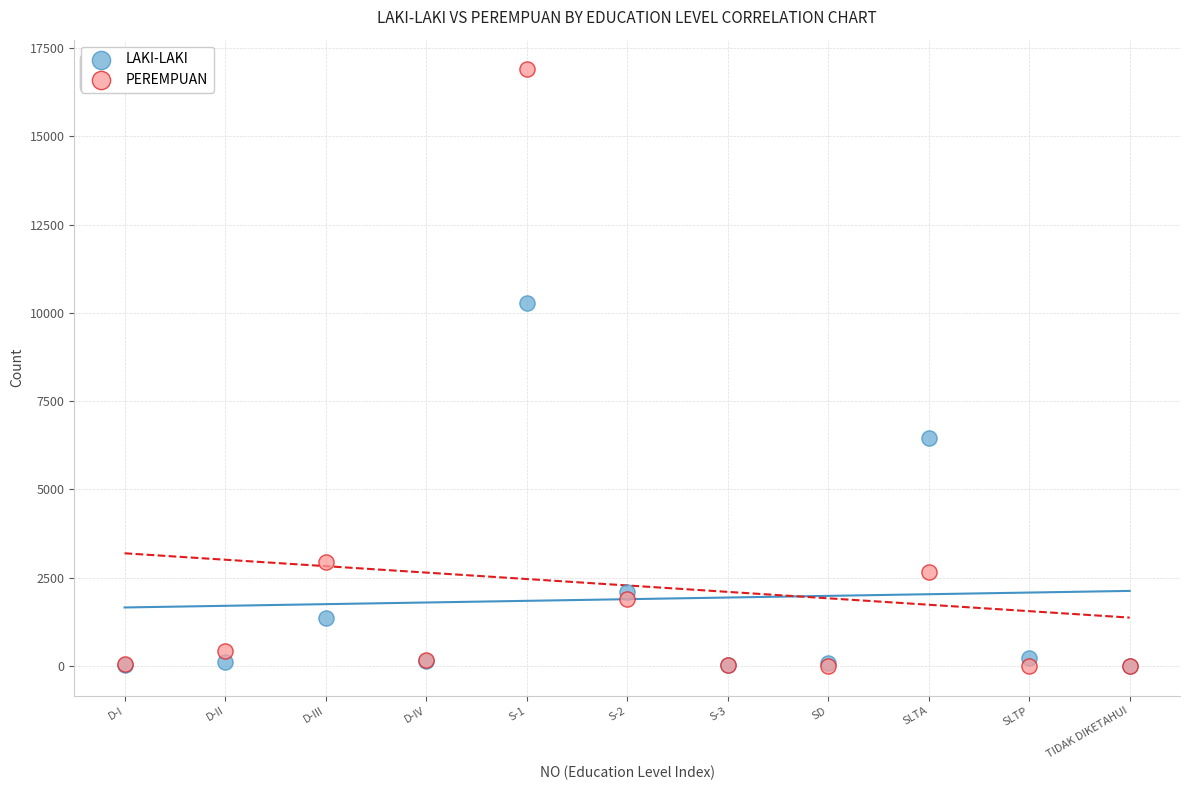

In the LAKI-LAKI series, what Y value is closest to 5140?

6444